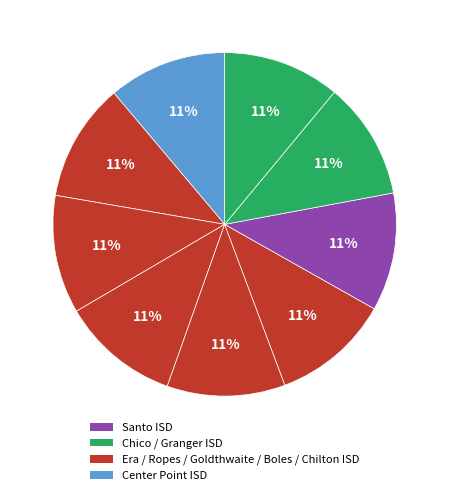

How many slices are in this pie chart?

9